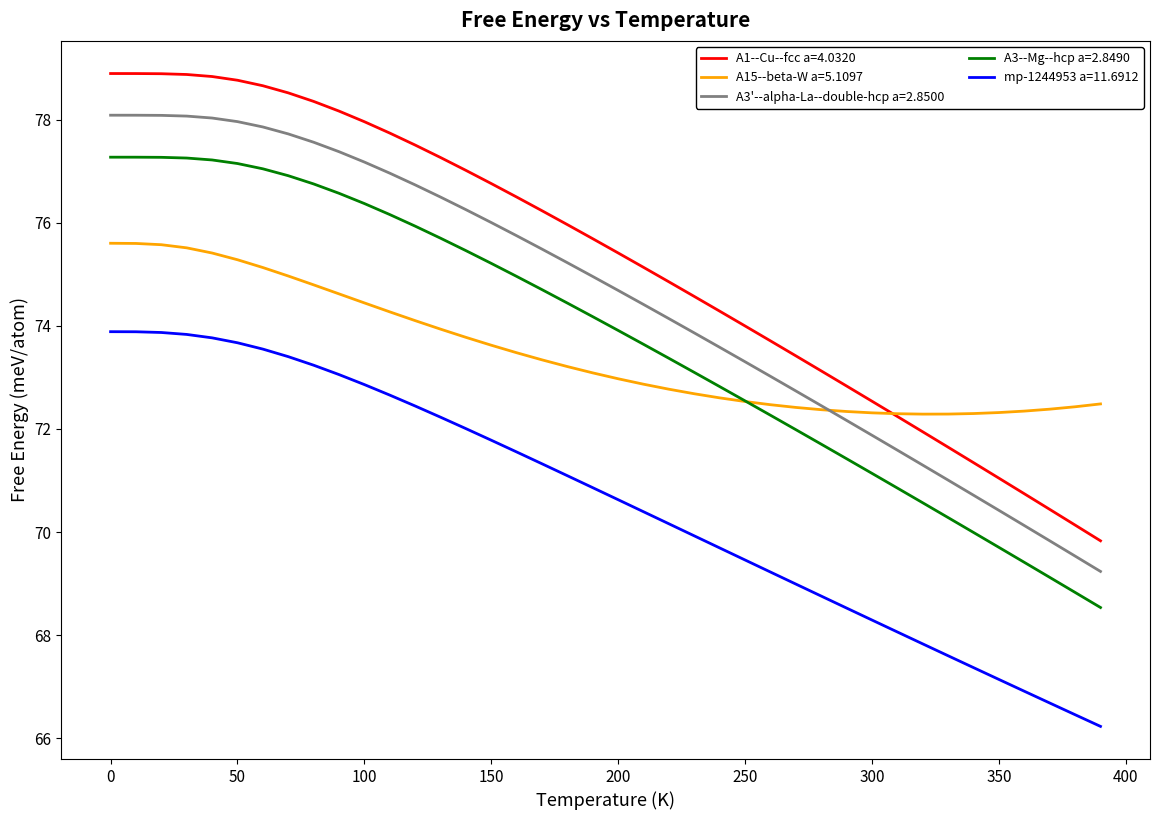

Which series has the largest total across all categories?

A1--Cu--fcc a=4.0320